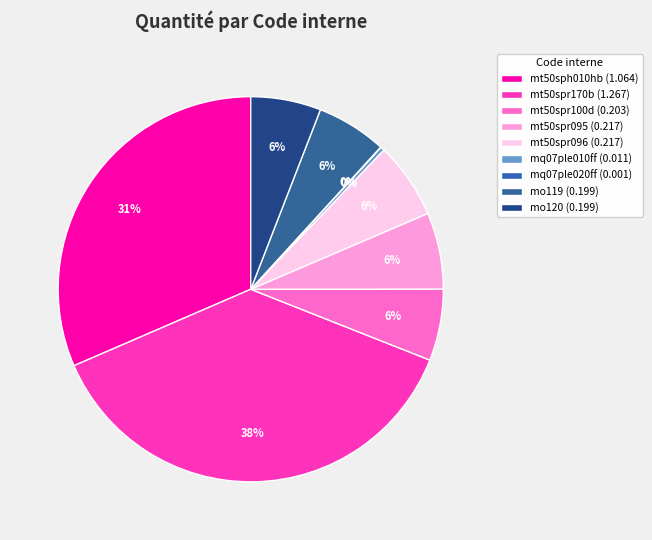

How many slices are in this pie chart?

9